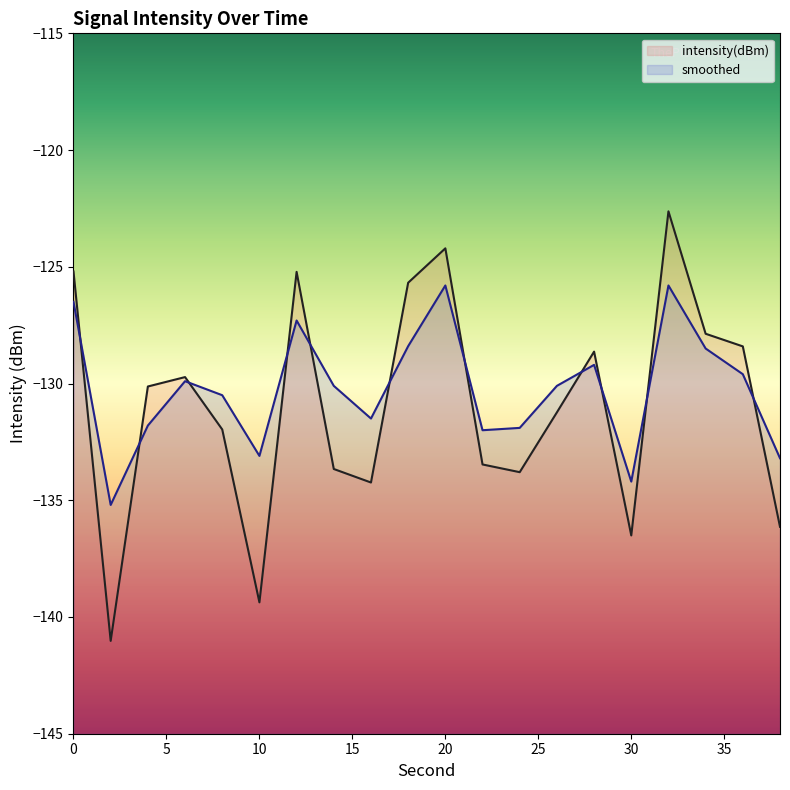

Where is the first local maximum for intensity(dBm)?

6